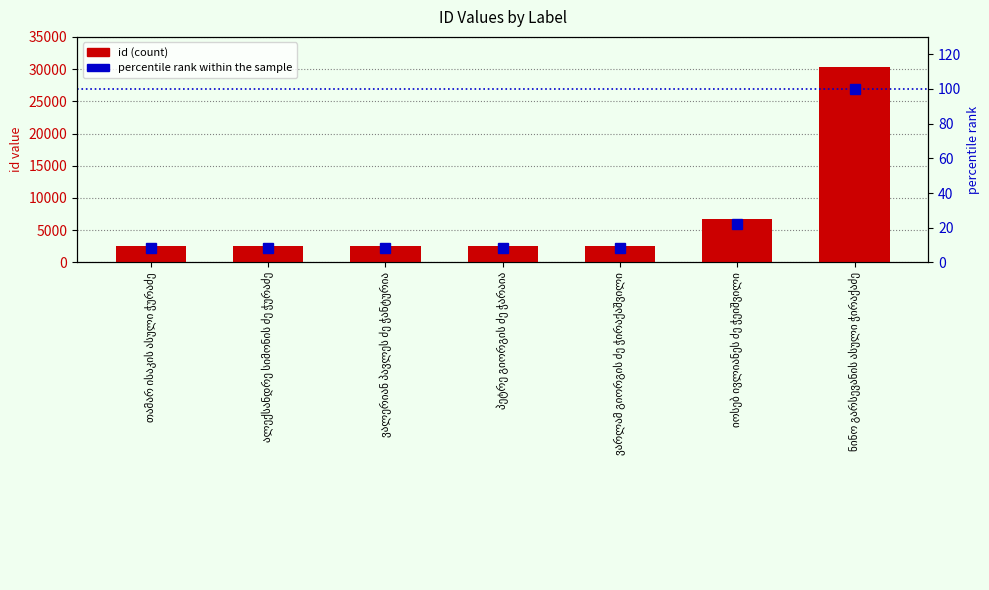

Reading left to right, list all the values displayed in this chart.

id: 2524.0	2523.0	2522.0	2520.0	2518.0	6793.0	30337.0
percentile rank within the sample: 8.3	8.3	8.3	8.3	8.3	22.4	100.0